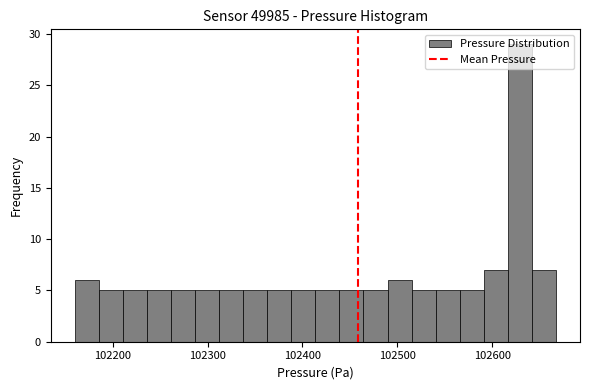

Read against the x-axis, roughly where is the centre of the tallest bar?

102630